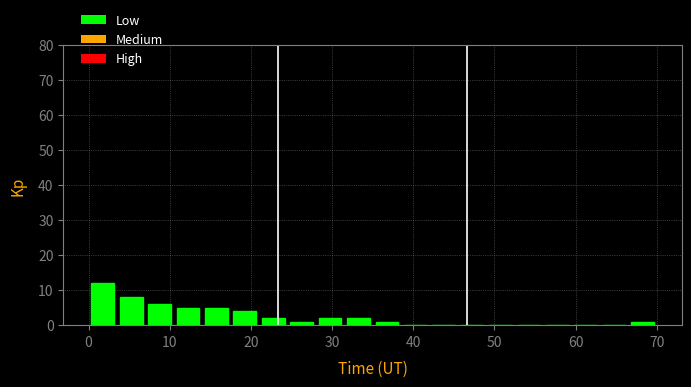

Around what value on the x-axis is the tallest bar? Give the approximate position of its centre, as read against the axis.

2